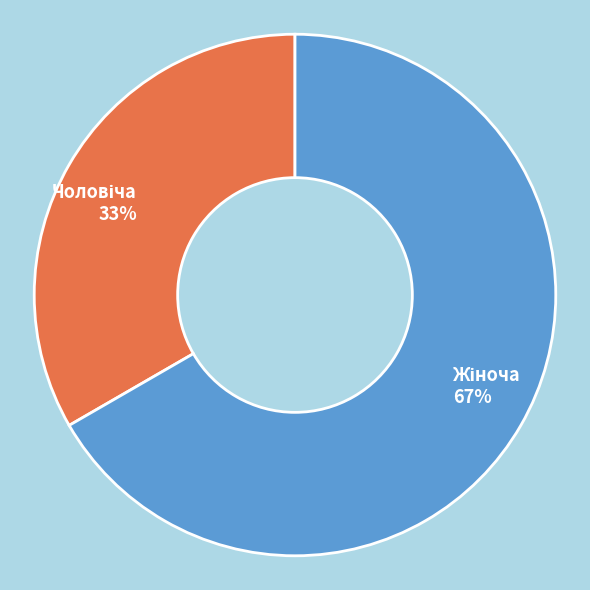

Count the number of slices in the pie.

2